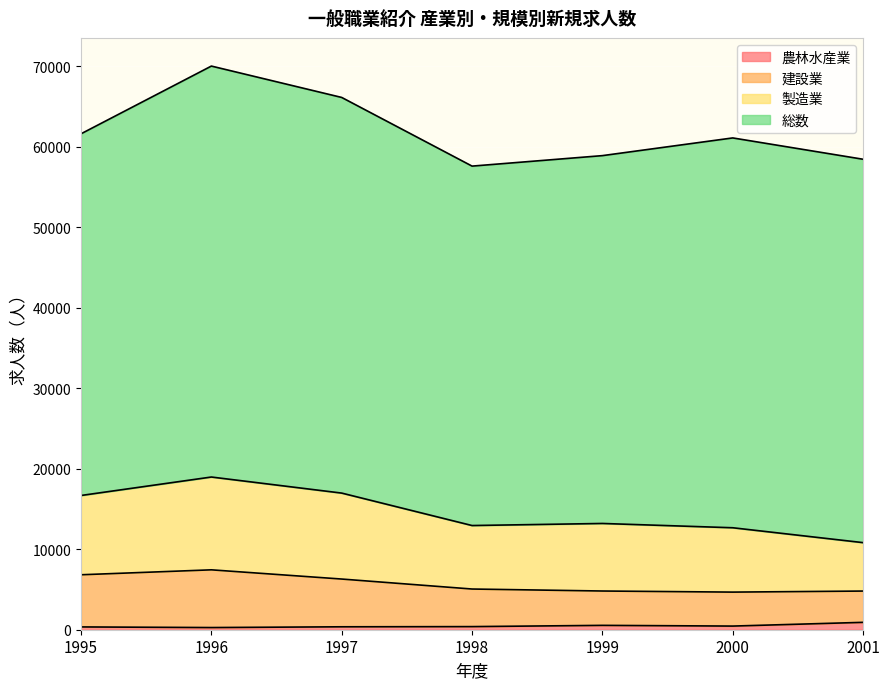

The 農林水産業 series shows 453 at 2000. True or false?

True